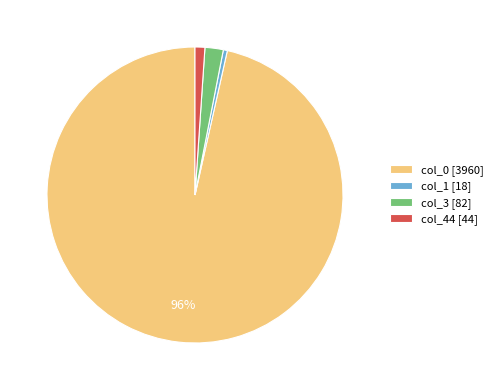

How many slices are in this pie chart?

4